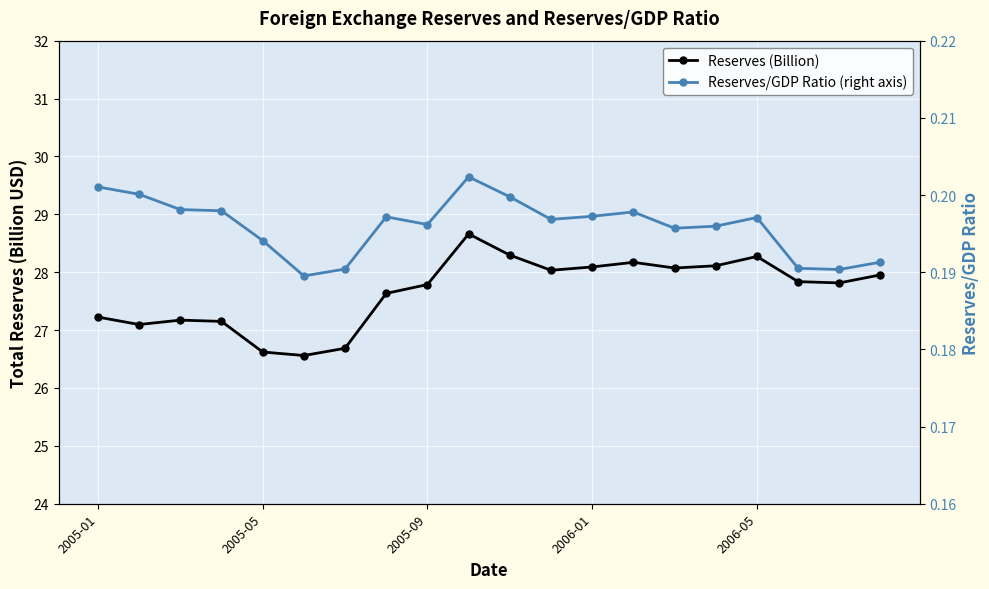

What is the value of the Reserves/GDP Ratio (right axis) point at the 10th from the left?

0.2